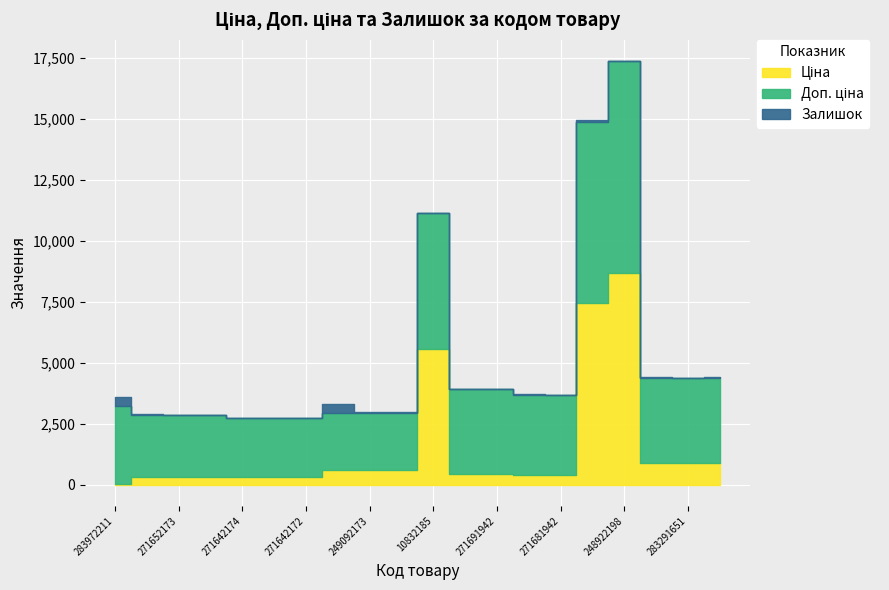

Rank the categories by Доп. ціна value from highest to lowest.

248922198, 284392211, 10832185, 283291856, 283291651, 283291650, 271691948, 271691942, 271681948, 271681942, 283972211, 271652174, 271652173, 271652172, 271642174, 271642173, 271642172, 249092174, 249092173, 249092172